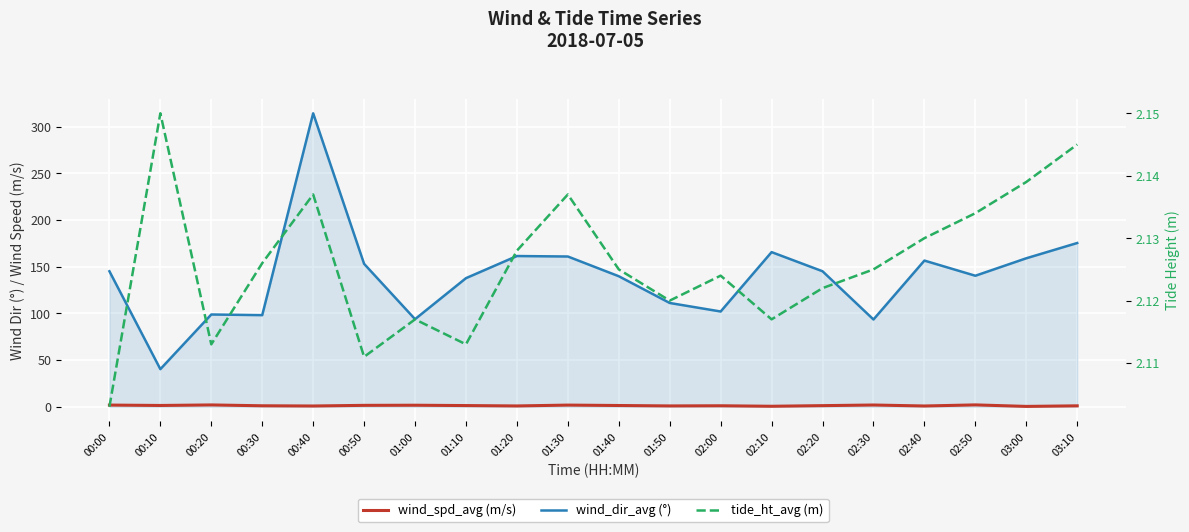

True or false: tide_ht_avg (m) has more than 1 points higher than both neighbors.

True